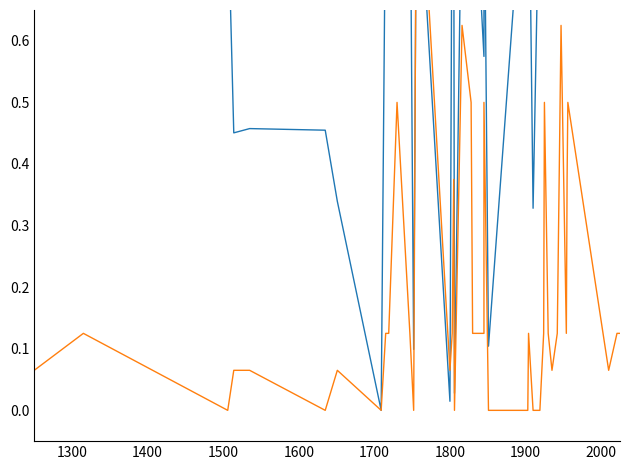

At how many categories does at least one series exceed 0?

39